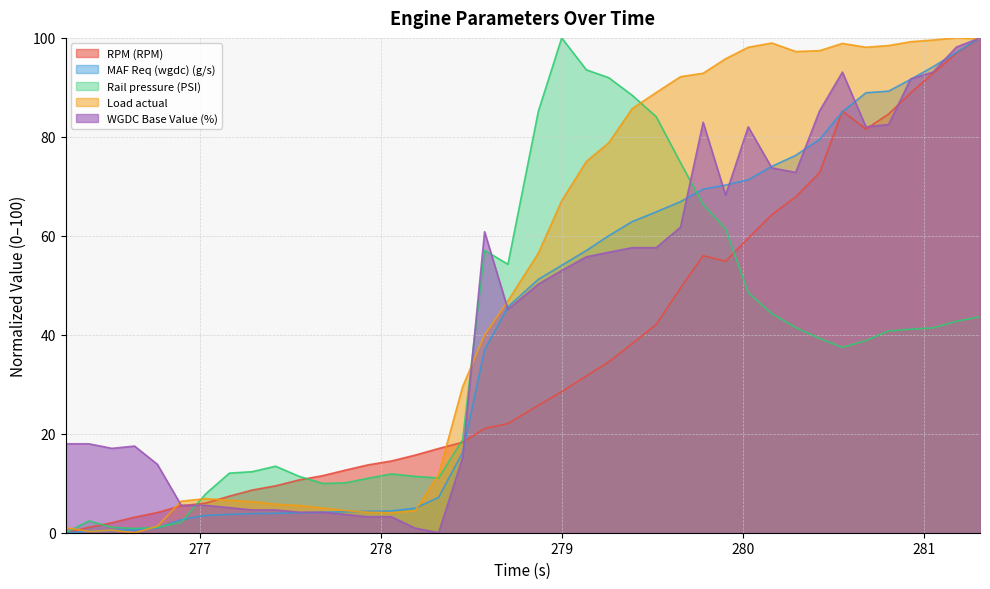

The value of Rail pressure (PSI) at 281.178 is 59.2. True or false?

False